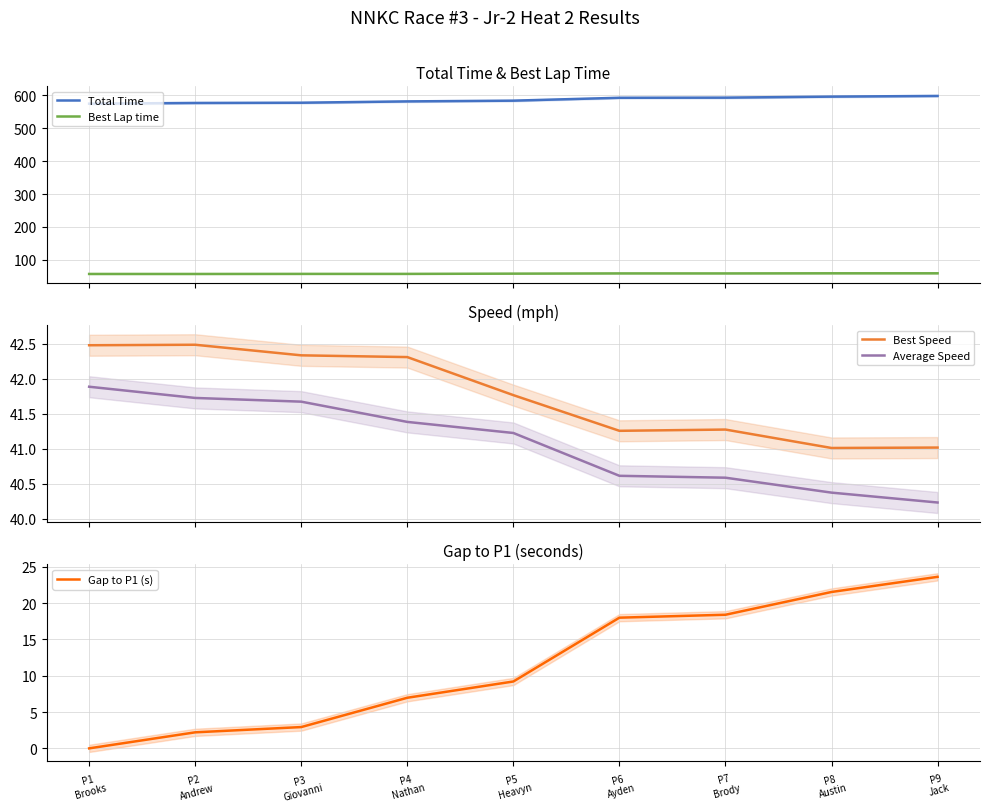

How many data points in Average Speed are less than 41?

4